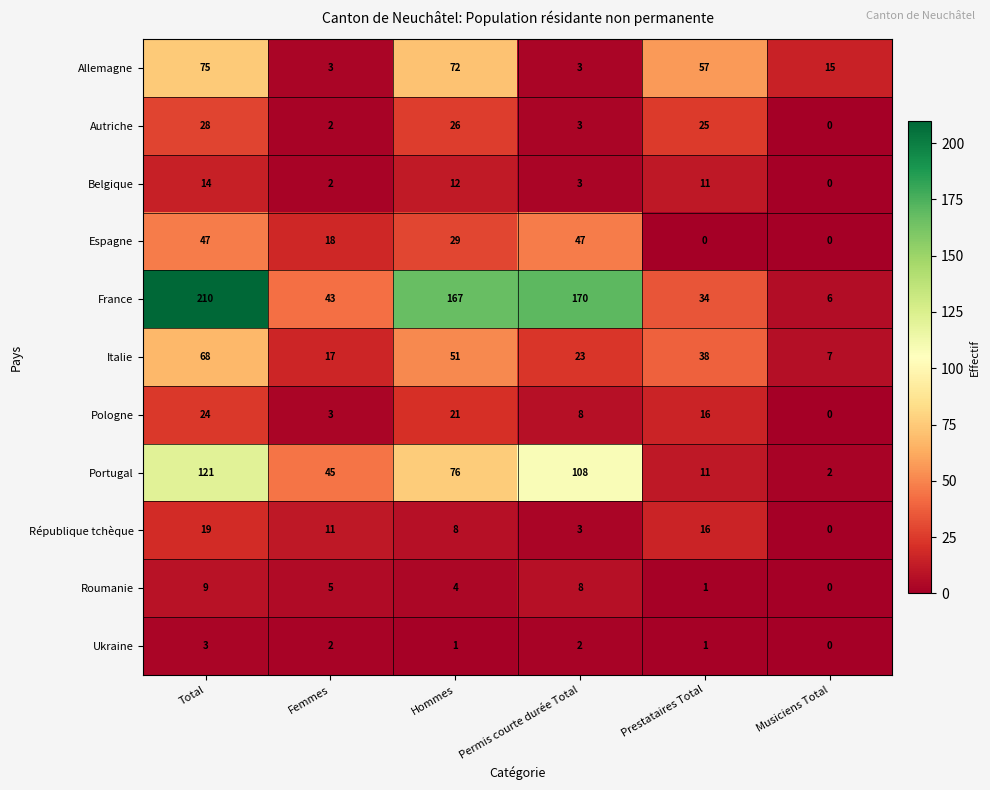

Count the number of categories in the chart.

6